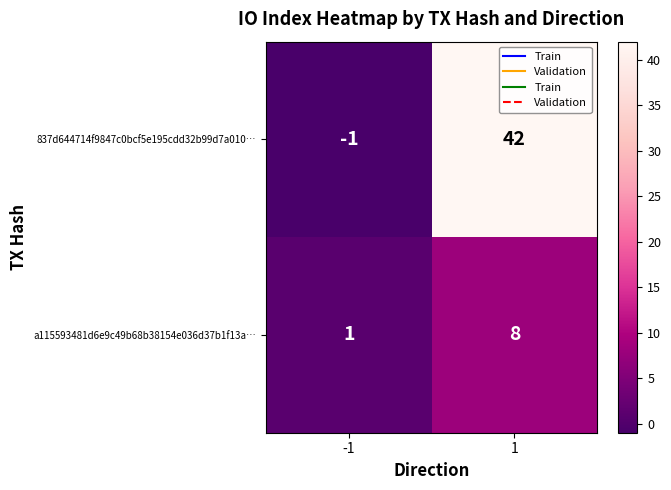

What is the difference between the maximum and minimum values in the 837d644714f9847c0bcf5e195cdd32b99d7a010… series?

43